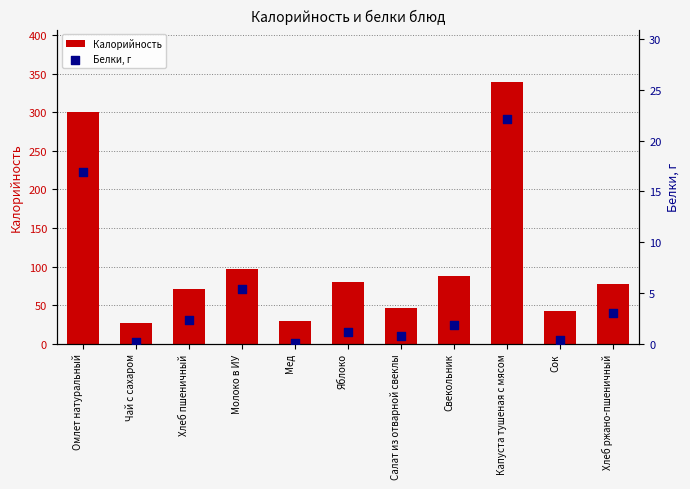

Which series reaches the minimum Y coordinate?

Белки, г